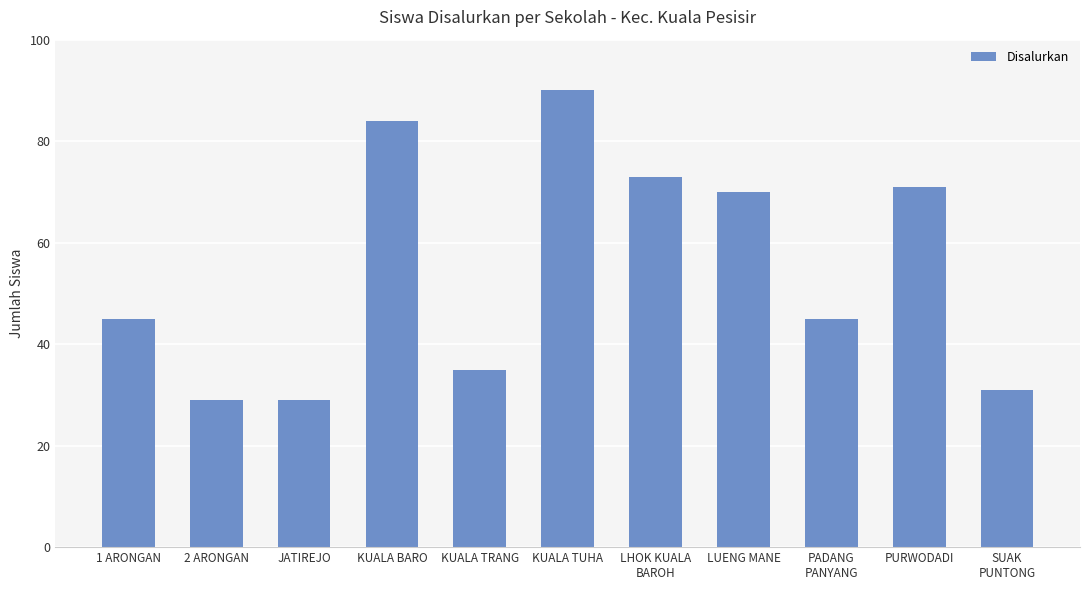

The value at SUAK
PUNTONG is 55. True or false?

False